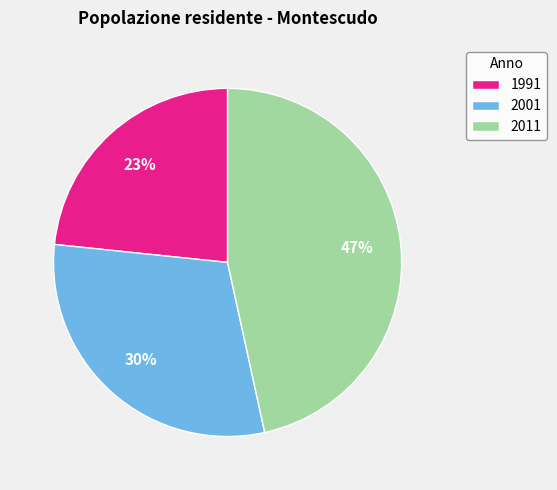

To the nearest percent, what portion does 2011 represent?

47%